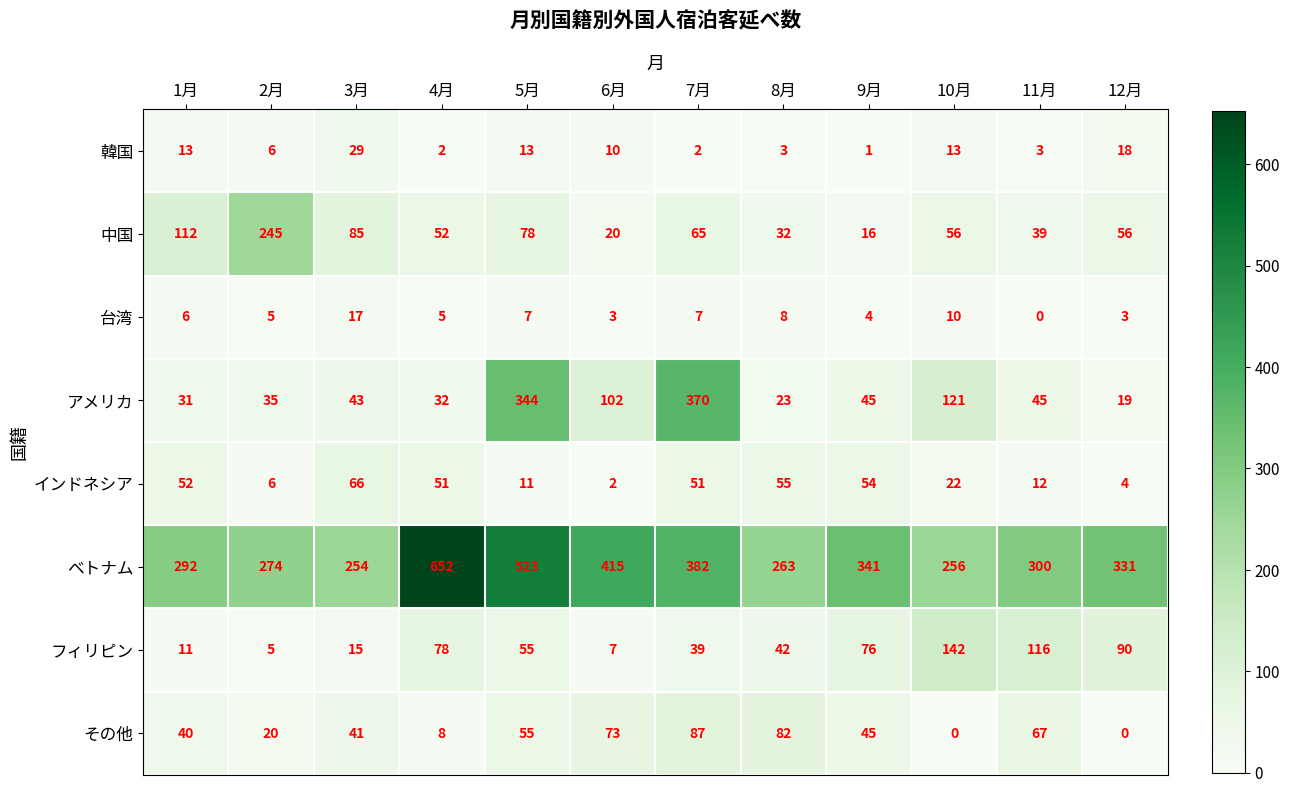

At which label is 台湾 closest to 8?

8月